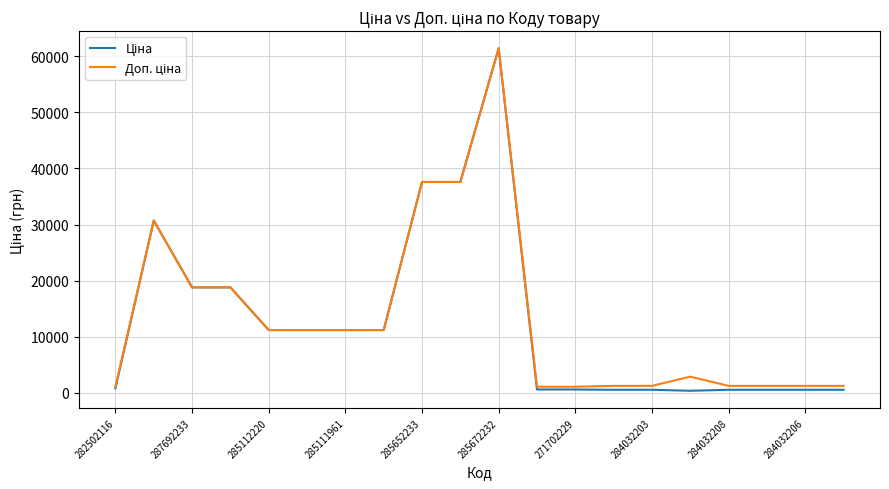

Does the chart display data point markers on the line(s)?

No